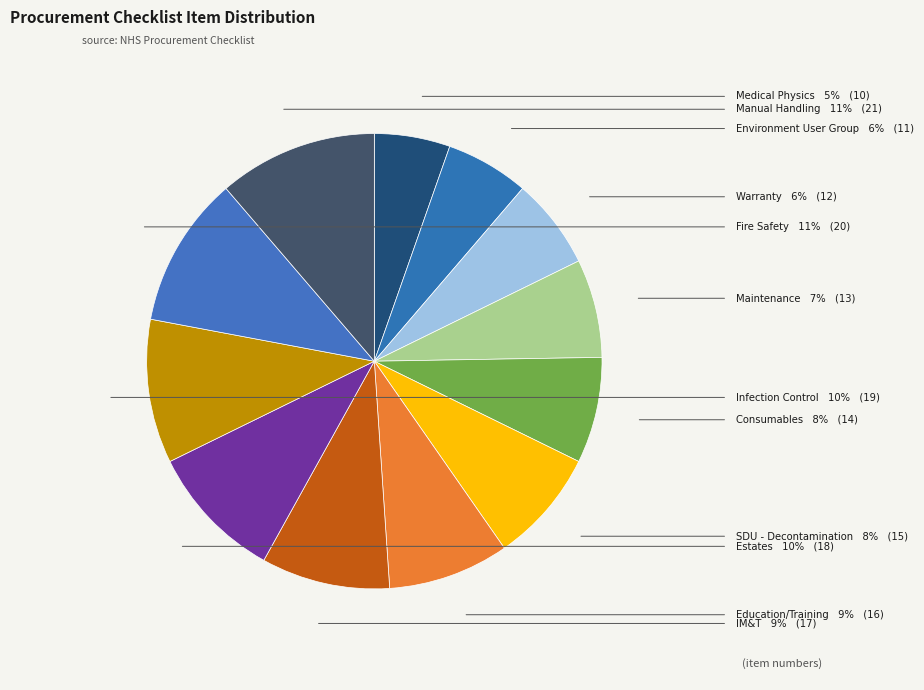

Rank the categories by value from lowest to highest.

Medical Physics, Environment User Group, Warranty, Maintenance, Consumables, SDU - Decontamination, Education/Training, IM&T, Estates, Infection Control, Fire Safety, Manual Handling